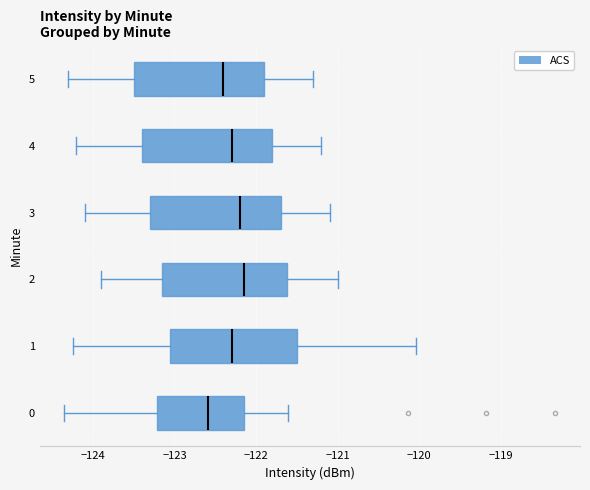

Reading bottom to top, transcribe this box plot: for each box, give where its median line is, the range the box spans, and where its two whiskers end, as read against the x-axis. The values are not printed on the chart, so give them approximately, as read against the axis.

0: median -122.6, box -123.2 to -122.1, whiskers -124.4 to -121.6
1: median -122.3, box -123.0 to -121.5, whiskers -124.2 to -120.0
2: median -122.1, box -123.1 to -121.6, whiskers -123.9 to -121.0
3: median -122.2, box -123.3 to -121.7, whiskers -124.1 to -121.1
4: median -122.3, box -123.4 to -121.8, whiskers -124.2 to -121.2
5: median -122.4, box -123.5 to -121.9, whiskers -124.3 to -121.3